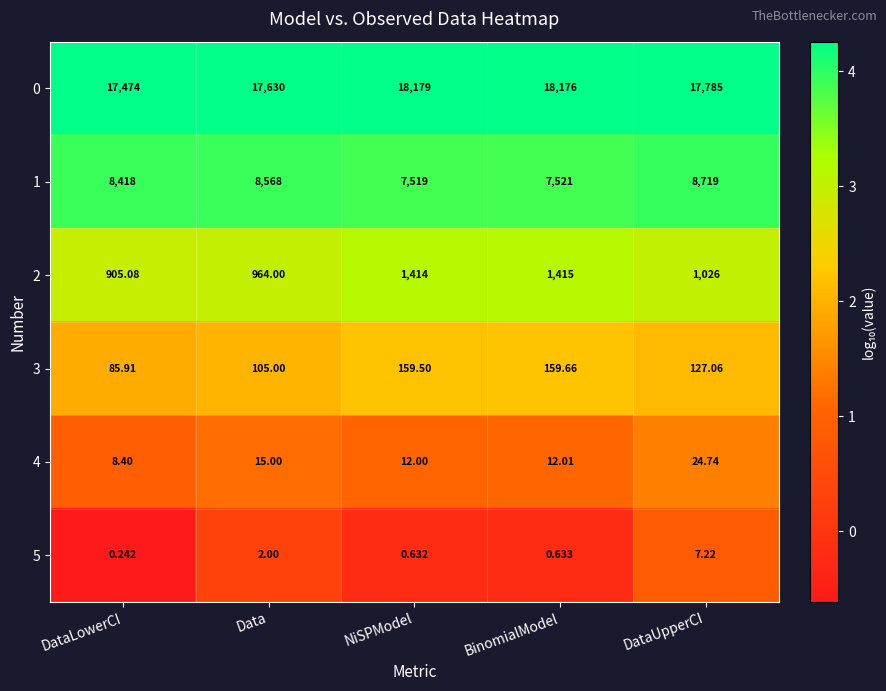

At which label does 4 first exceed 12?

Data